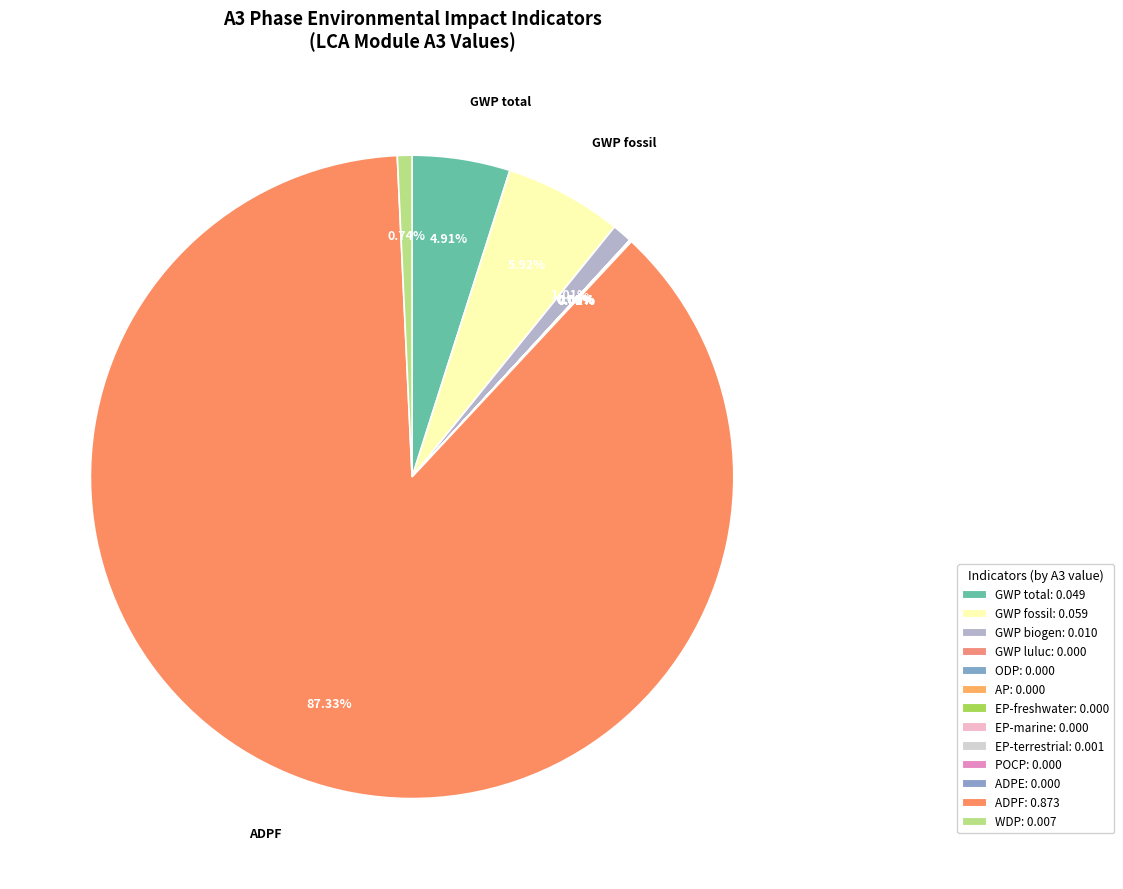

What is the smallest slice in the pie chart?

ODP